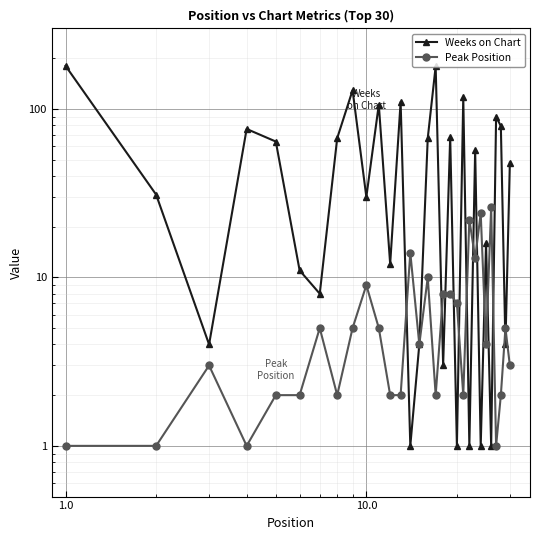

Reading left to right, extract all data points from this chart.

Weeks on Chart: 180	31	4	76	64	11	8	67	129	30	106	12	110	1	4	67	179	3	68	1	117	1	57	1	16	1	90	79	4	48
Peak Position: 1	1	3	1	2	2	5	2	5	9	5	2	2	14	4	10	2	8	8	7	2	22	13	24	4	26	1	2	5	3